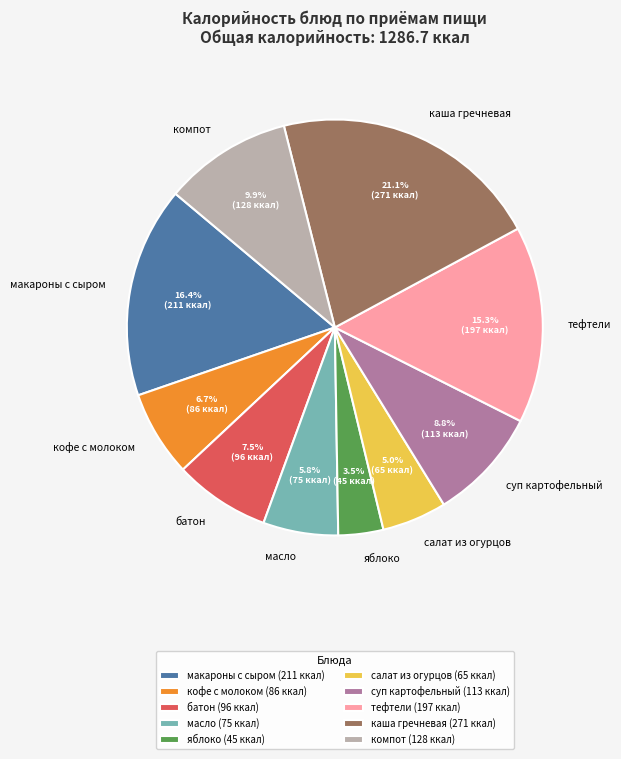

Between масло and яблоко, which is larger?

масло